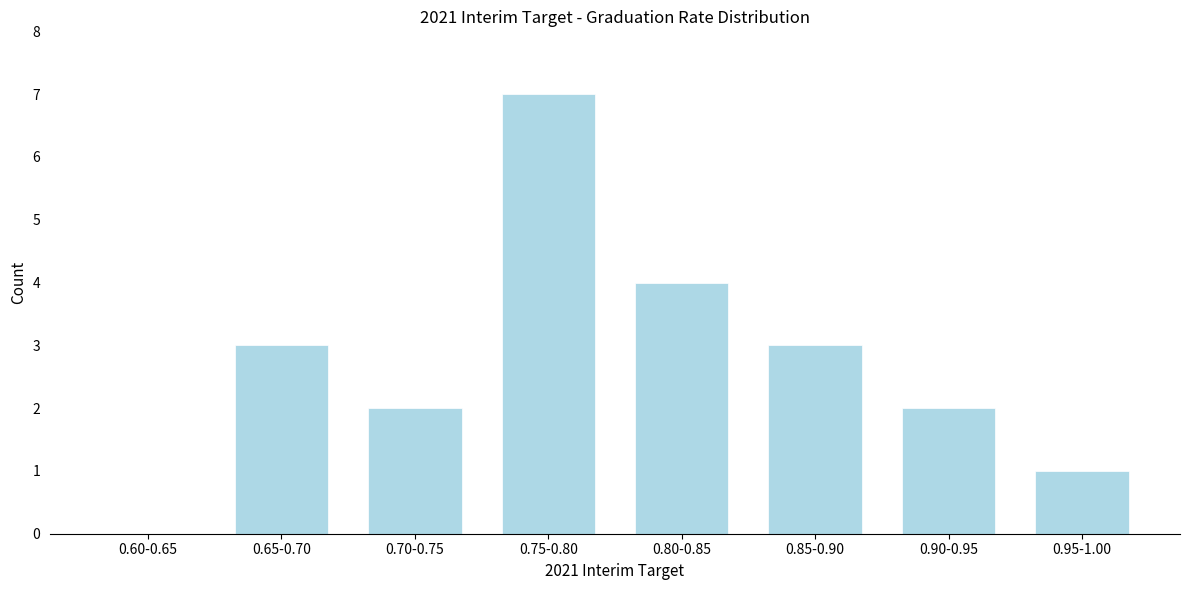

Reading left to right, list all the values displayed in this chart.

0.60-0.65=0	0.65-0.70=3	0.70-0.75=2	0.75-0.80=7	0.80-0.85=4	0.85-0.90=3	0.90-0.95=2	0.95-1.00=1